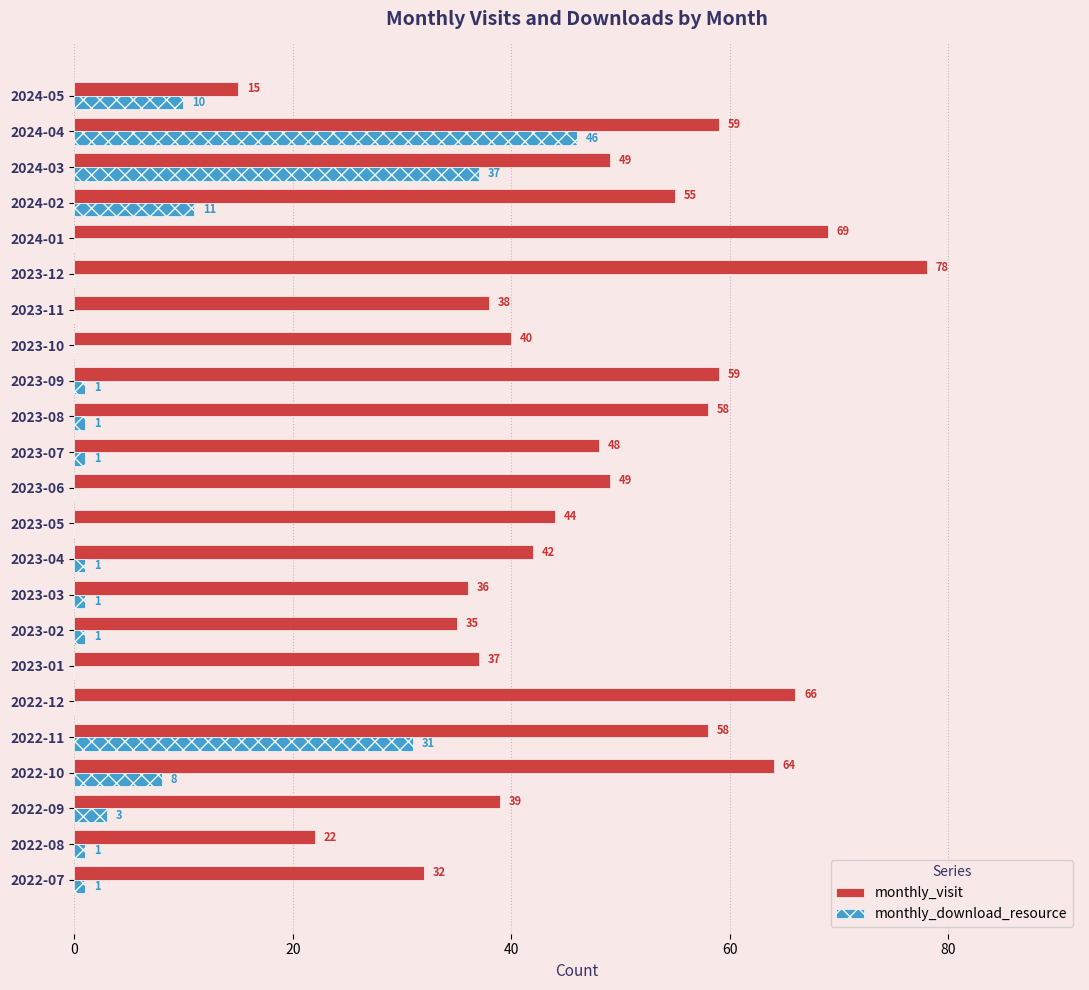

What is the maximum value for monthly_visit?

78